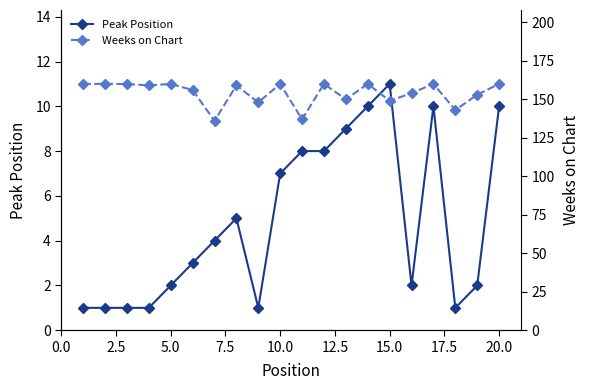

True or false: Peak Position has more than 2 interior local peaks.

True